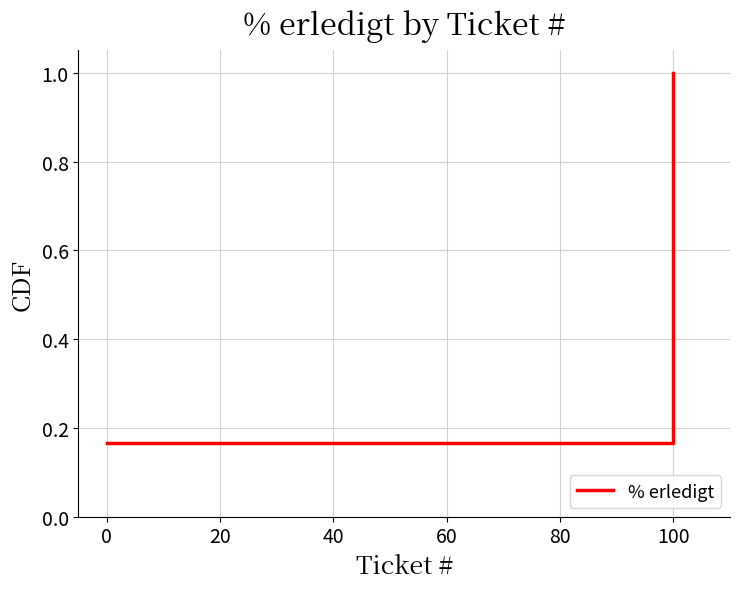

What is the minimum value shown in the chart?

0.2